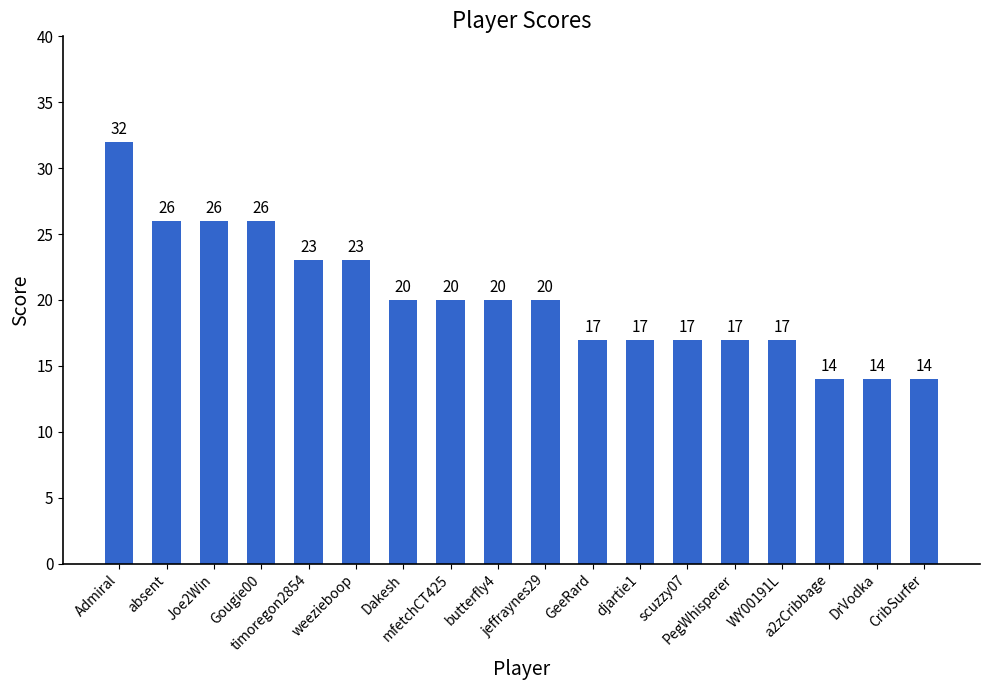

Between absent and Dakesh, which is larger?

absent